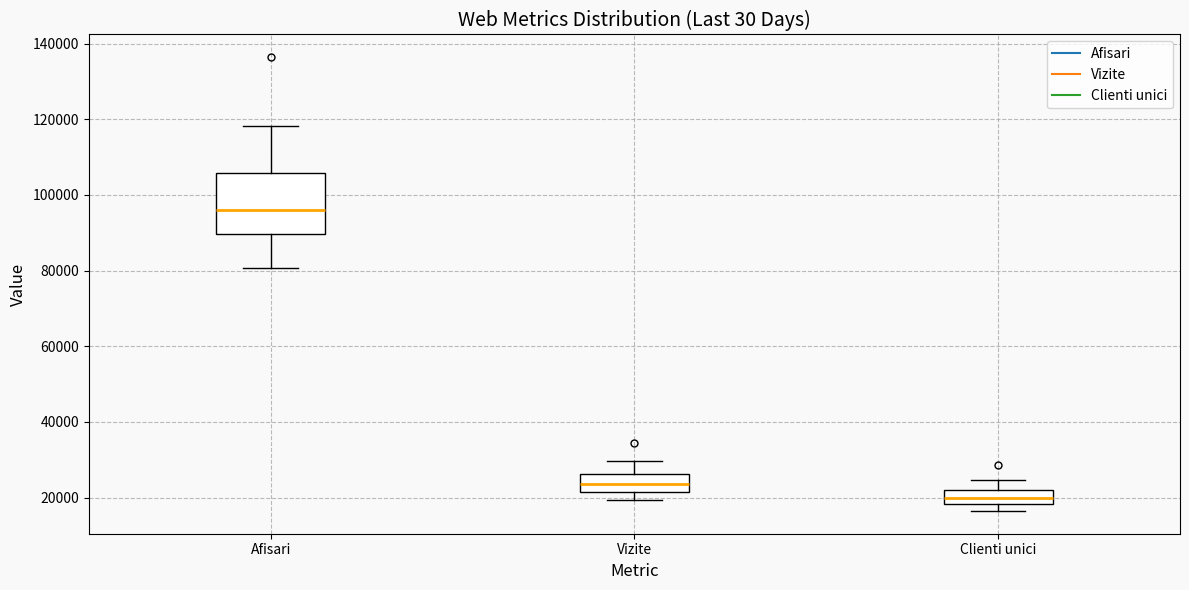

Comparing the boxes themselves (not the whiskers), which one is the tallest?

Afisari